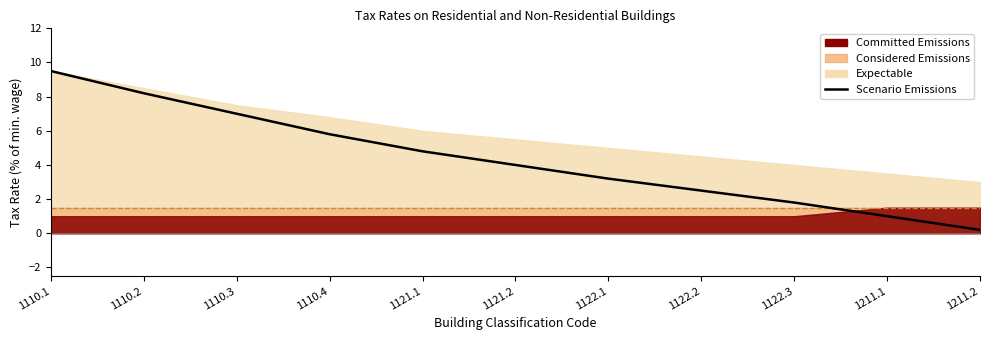

List the labels in order of value, smallest first.

1211.2, 1211.1, 1122.3, 1122.2, 1122.1, 1121.2, 1121.1, 1110.4, 1110.3, 1110.2, 1110.1